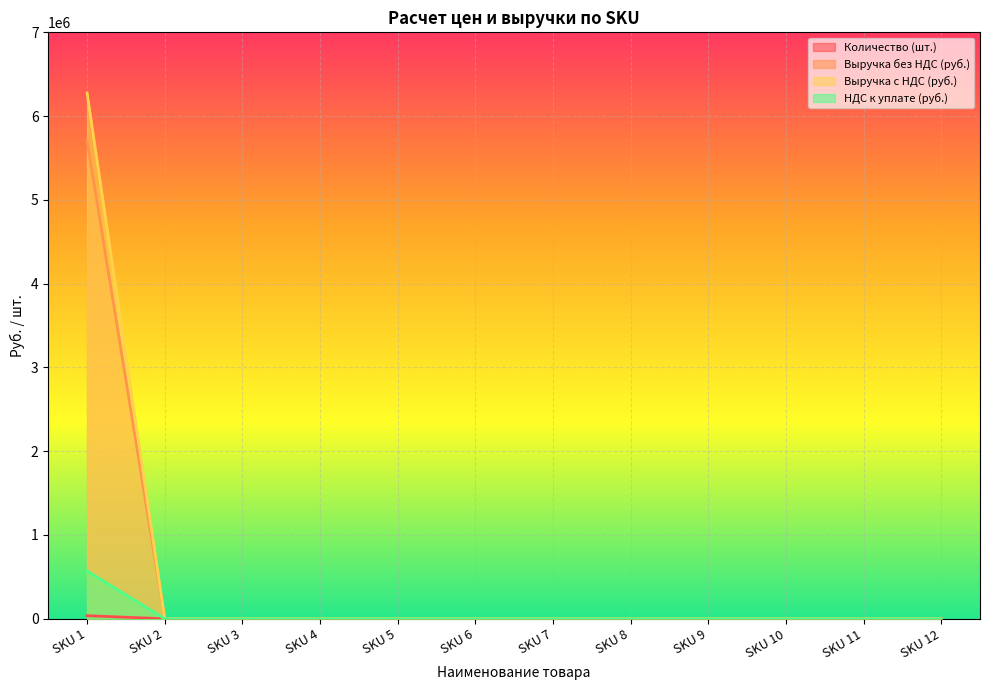

Which series has the largest total across all categories?

Выручка с НДС (руб.)